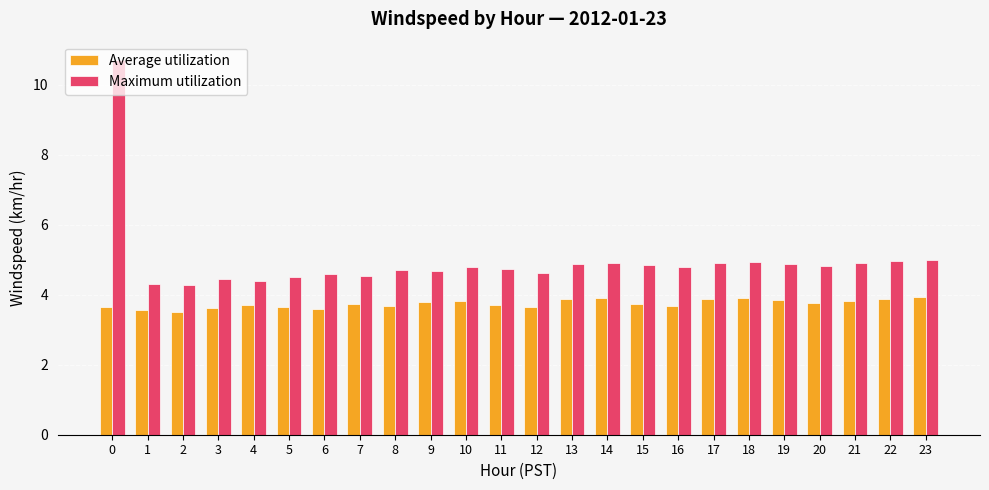

What are all the series names shown in the legend?

Average utilization, Maximum utilization